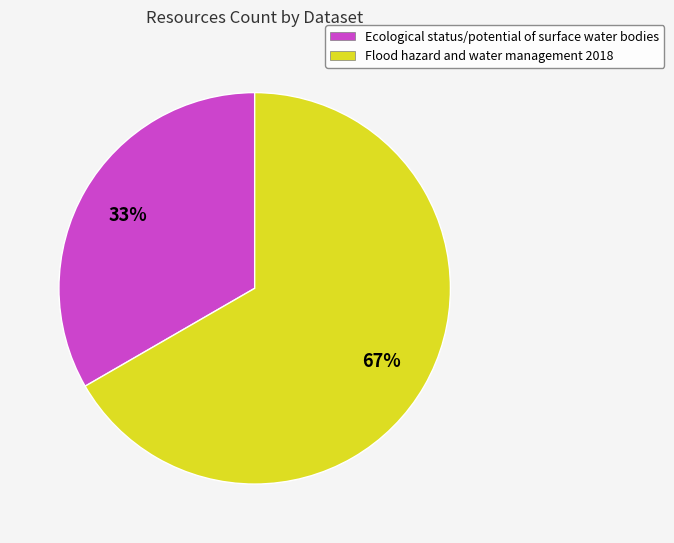

To the nearest percent, what percentage of the pie is Ecological status/potential of surface water bodies?

33%